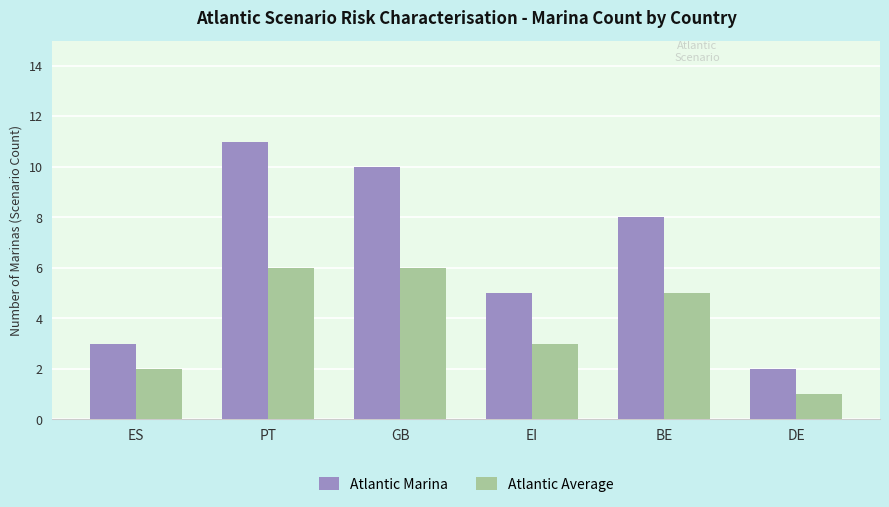

The Atlantic Average series shows 6 at GB. True or false?

True